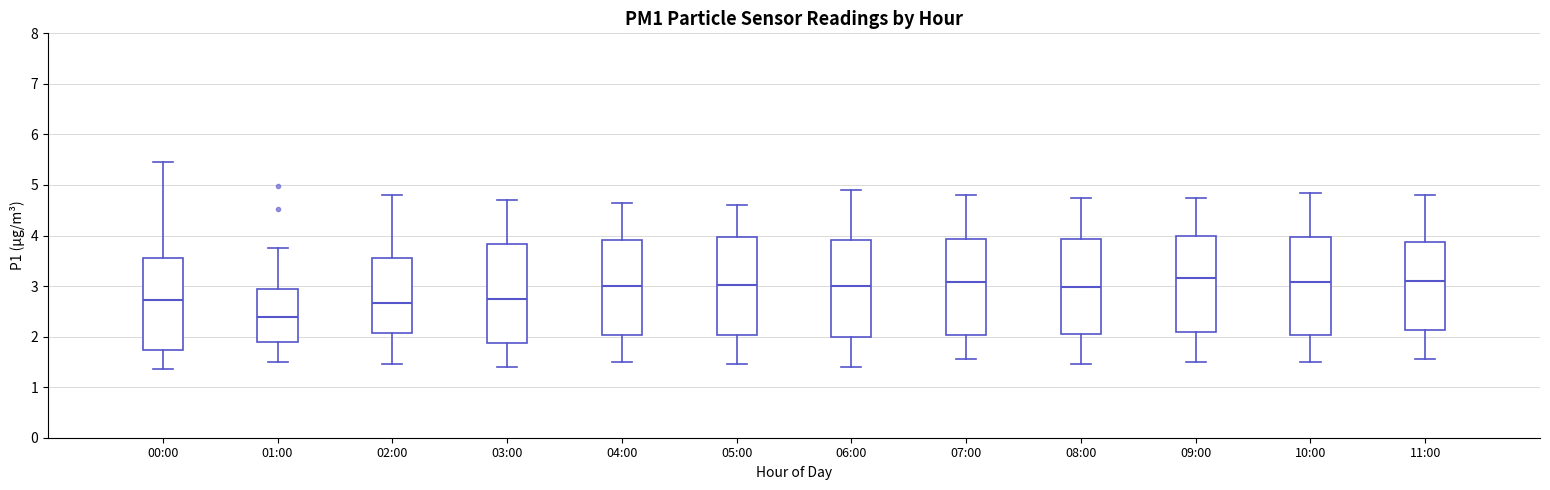

Reading left to right, transcribe this box plot: for each box, give where its median line is, the range the box spans, and where its two whiskers end, as read against the y-axis. The values are not printed on the chart, so give them approximately, as read against the axis.

00:00: median 2.7, box 1.7 to 3.6, whiskers 1.4 to 5.5
01:00: median 2.4, box 1.9 to 2.9, whiskers 1.5 to 3.8
02:00: median 2.7, box 2.1 to 3.6, whiskers 1.5 to 4.8
03:00: median 2.8, box 1.9 to 3.8, whiskers 1.4 to 4.7
04:00: median 3.0, box 2.0 to 3.9, whiskers 1.5 to 4.7
05:00: median 3.0, box 2.0 to 4.0, whiskers 1.5 to 4.6
06:00: median 3.0, box 2.0 to 3.9, whiskers 1.4 to 4.9
07:00: median 3.1, box 2.0 to 3.9, whiskers 1.6 to 4.8
08:00: median 3.0, box 2.1 to 3.9, whiskers 1.5 to 4.8
09:00: median 3.2, box 2.1 to 4.0, whiskers 1.5 to 4.8
10:00: median 3.1, box 2.0 to 4.0, whiskers 1.5 to 4.9
11:00: median 3.1, box 2.1 to 3.9, whiskers 1.6 to 4.8